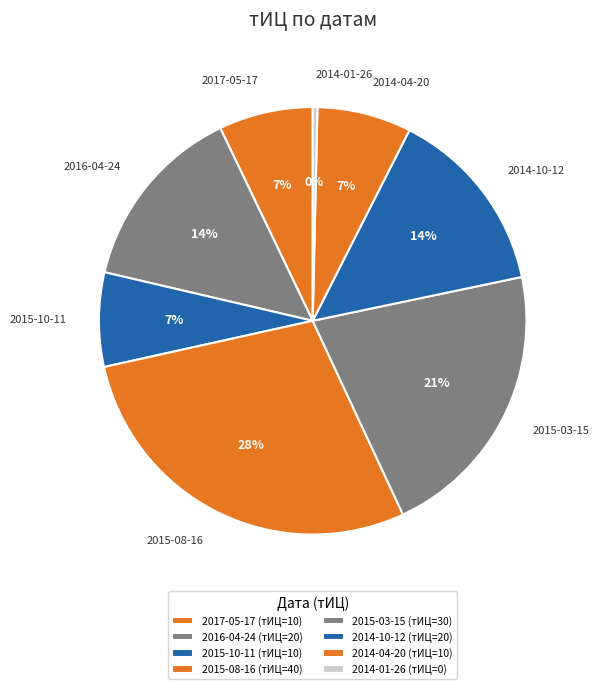

Count the number of slices in the pie.

8